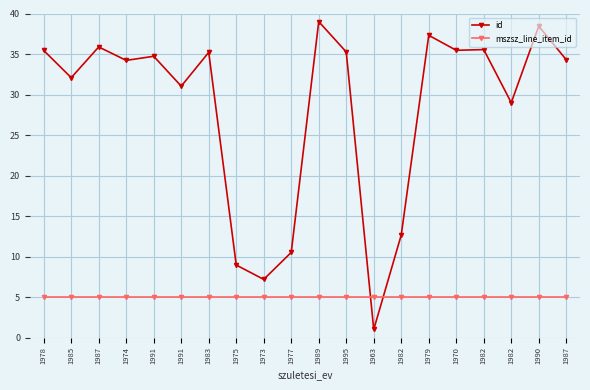

True or false: mszsz_line_item_id and id intersect in this chart.

True